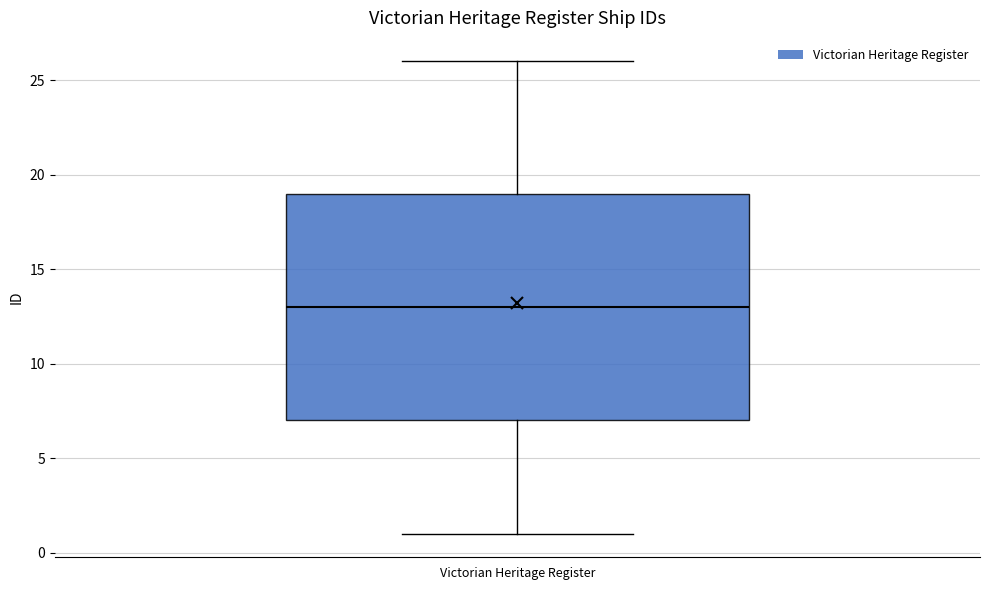

Transcribe this box plot: give where the median line is, the range the box spans, and where the two whiskers end, as read against the y-axis. The values are not printed on the chart, so give them approximately, as read against the axis.

median 13, box 7 to 19, whiskers 1 to 26